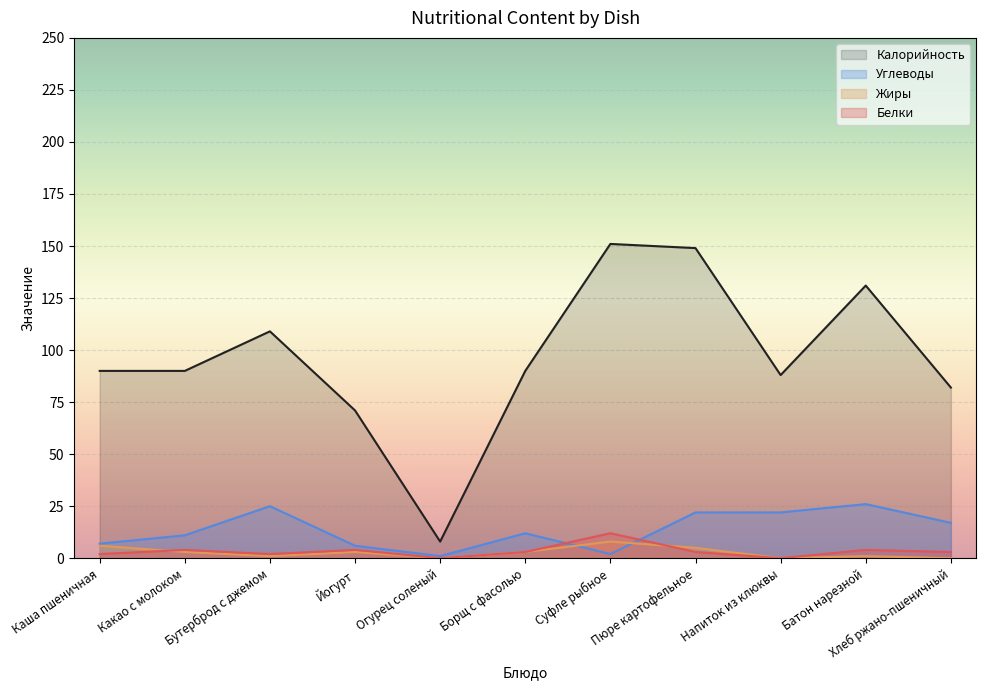

What is the label of the 11th point from the left?

Хлеб ржано-пшеничный